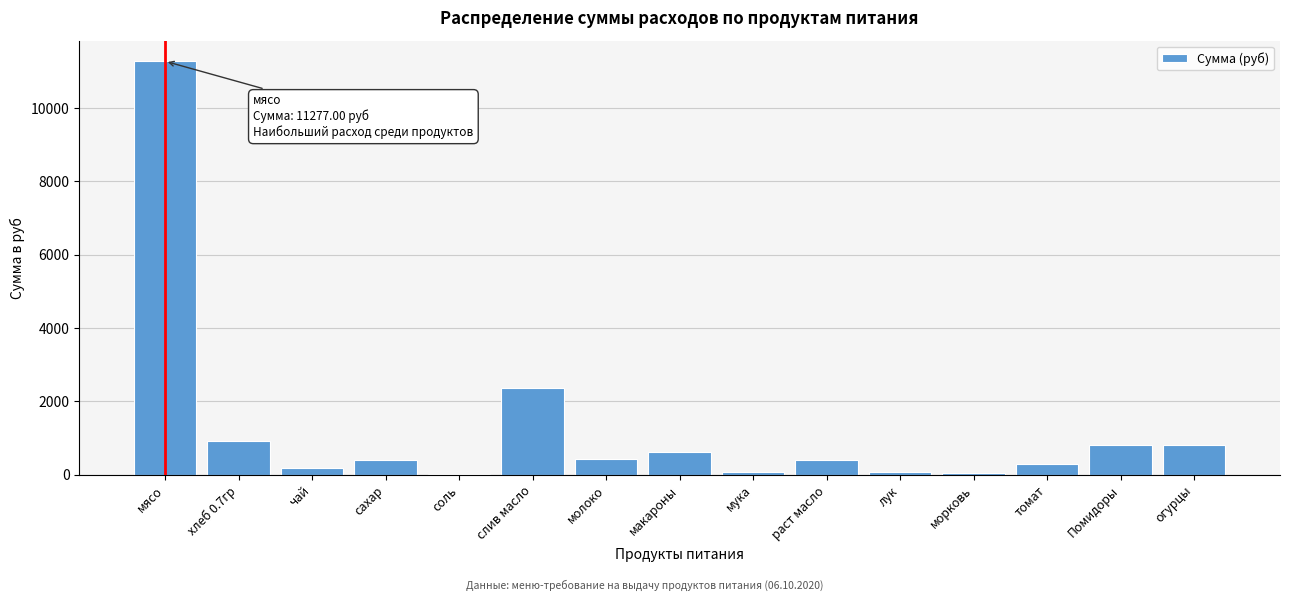

What is the sum of the values at Помидоры and молоко?

1226.2